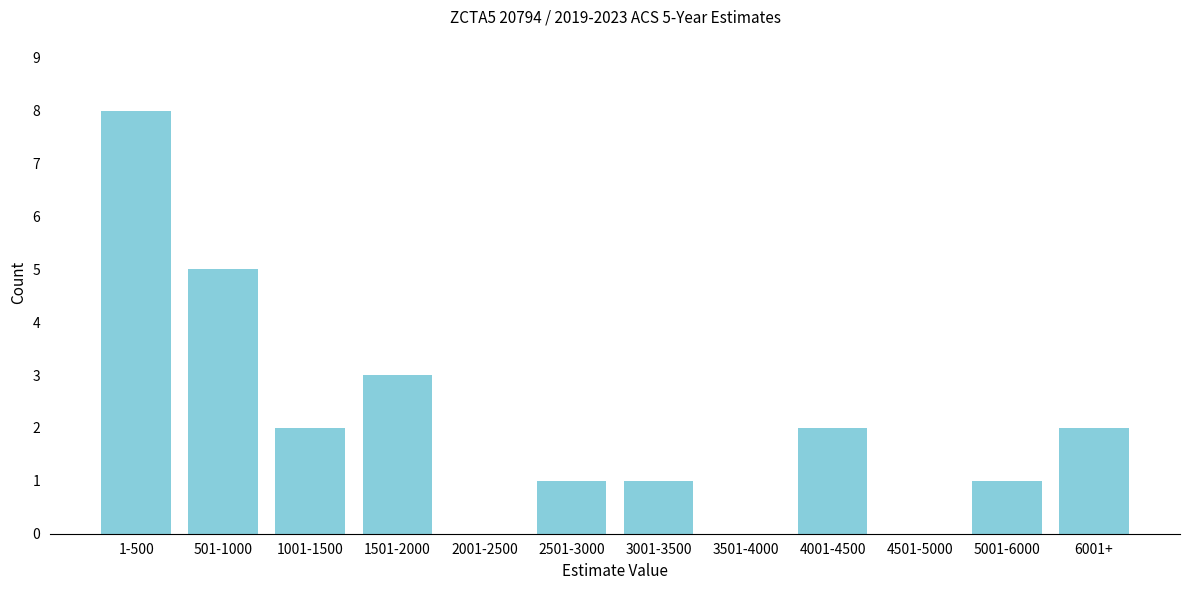

Reading left to right, extract all data points from this chart.

1-500=8	501-1000=5	1001-1500=2	1501-2000=3	2001-2500=0	2501-3000=1	3001-3500=1	3501-4000=0	4001-4500=2	4501-5000=0	5001-6000=1	6001+=2